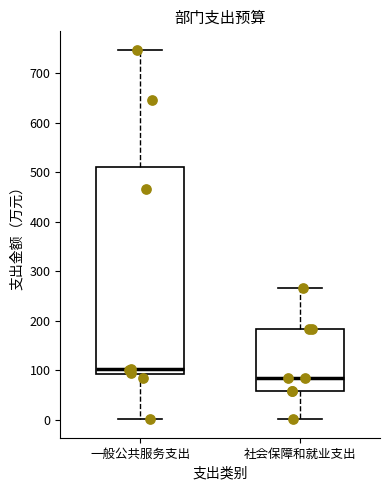

Reading left to right, read every box against the y-axis: the position of its median line, the range the box covers, and the ends of its whiskers. The values are not printed on the chart, so give them approximately, as read against the axis.

一般公共服务支出: median 100, box 90 to 510, whiskers 0 to 750
社会保障和就业支出: median 80, box 60 to 180, whiskers 0 to 270